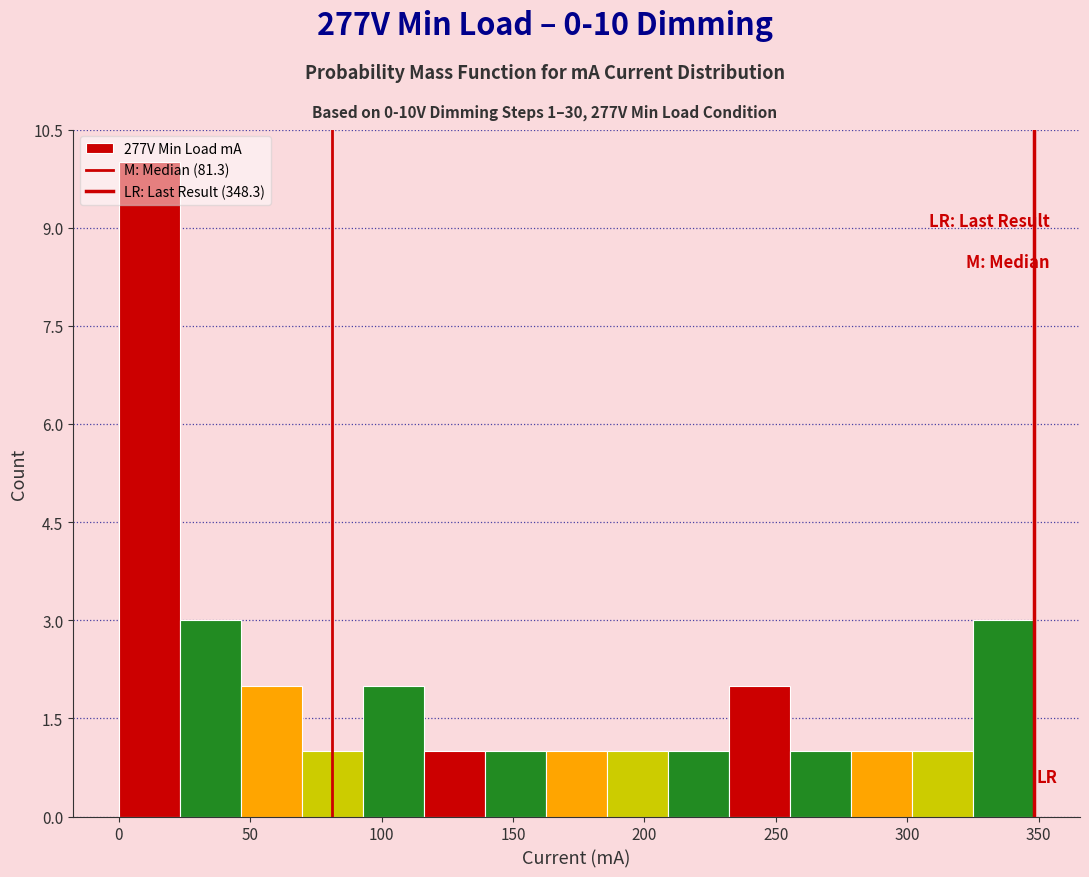

Over which range of the x-axis is the bar tallest?

0 to 25